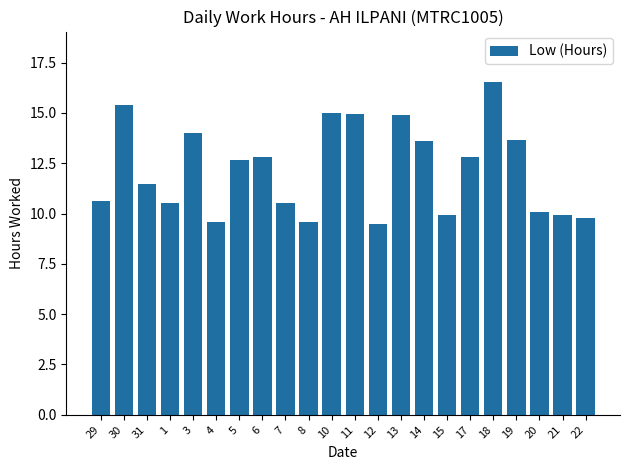

Which has a higher value, 29 or 30?

30